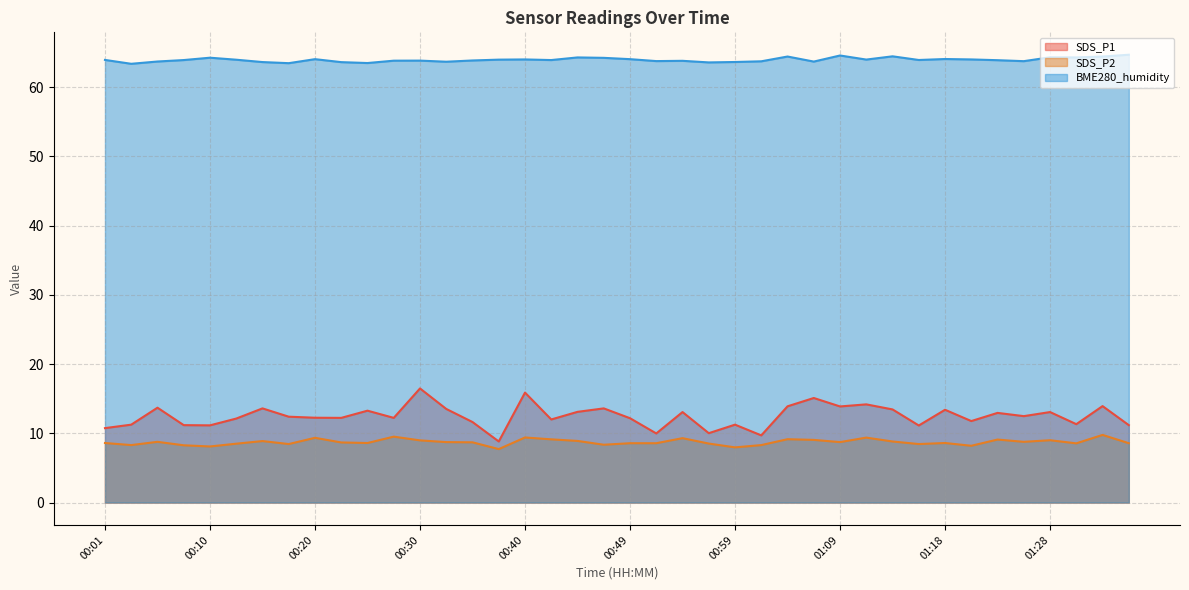

Rank the categories by SDS_P1 value from highest to lowest.

00:30, 00:40, 01:06, 01:11, 01:33, 01:04, 01:09, 00:06, 00:15, 00:47, 00:32, 01:13, 01:18, 00:25, 00:44, 00:54, 01:28, 01:23, 01:26, 00:18, 00:20, 00:23, 00:27, 00:49, 00:13, 00:42, 01:21, 00:35, 01:30, 00:03, 00:59, 00:08, 01:35, 00:10, 01:16, 00:01, 00:57, 00:52, 01:01, 00:37